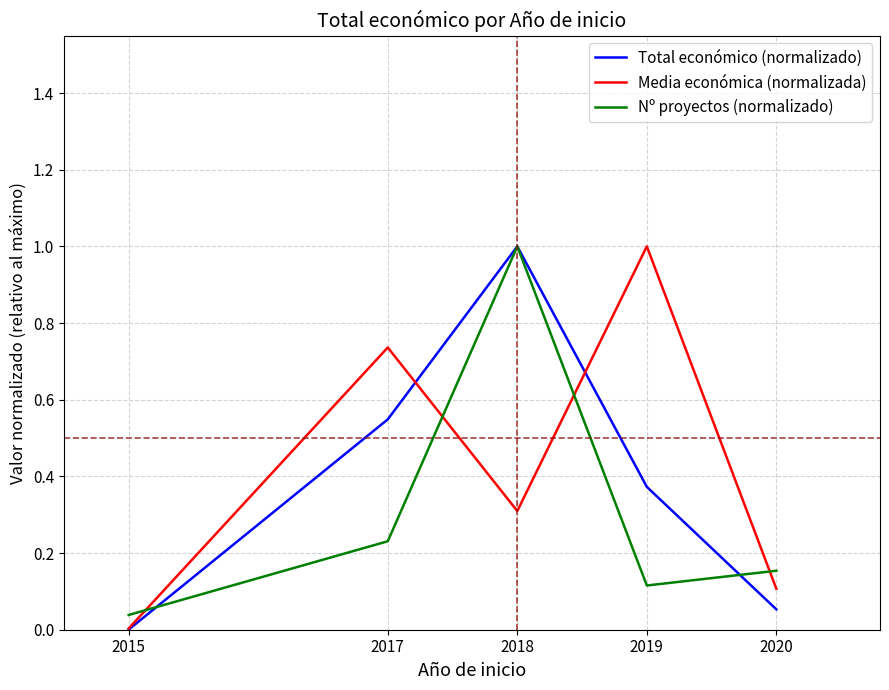

How many interior local peaks does the Total económico (normalizado) series have?

1